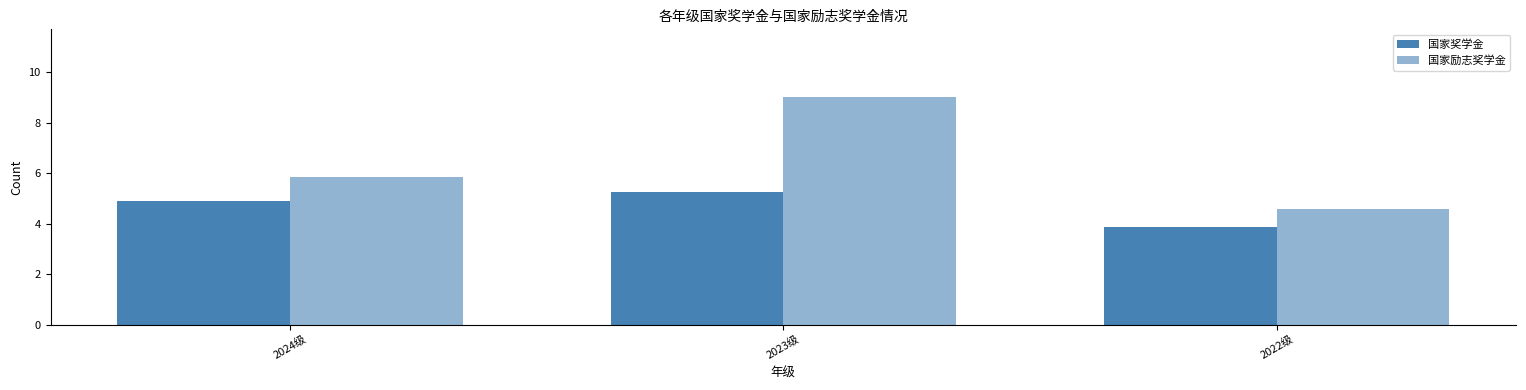

How many bars are there in each group?

2